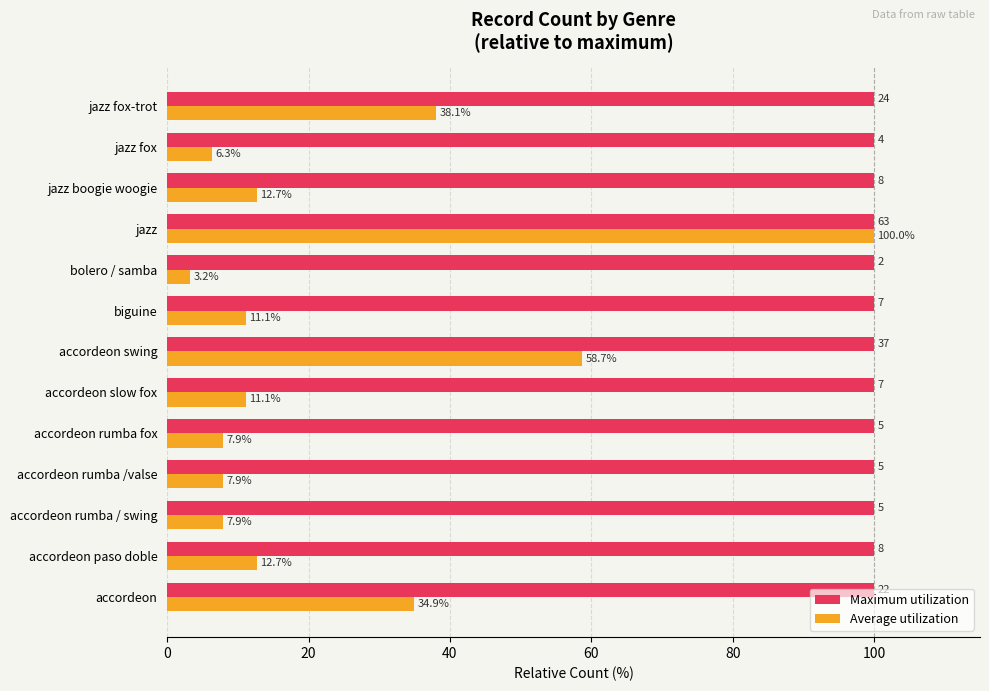

At which category is the sum across all series the highest?

jazz